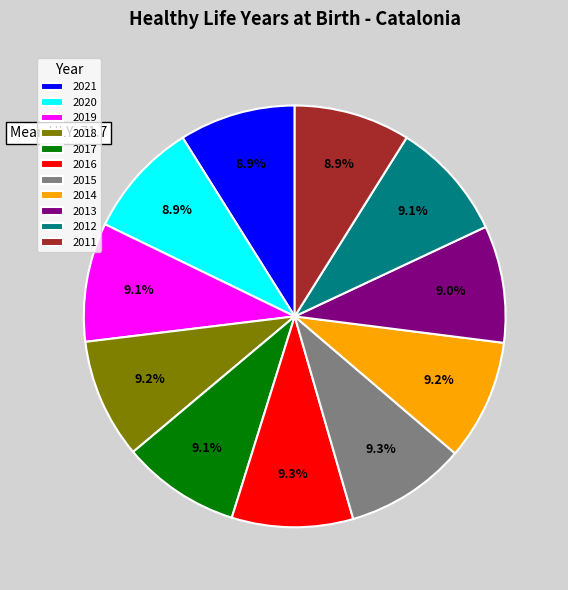

What portion of the pie excludes 2021?

91.1%